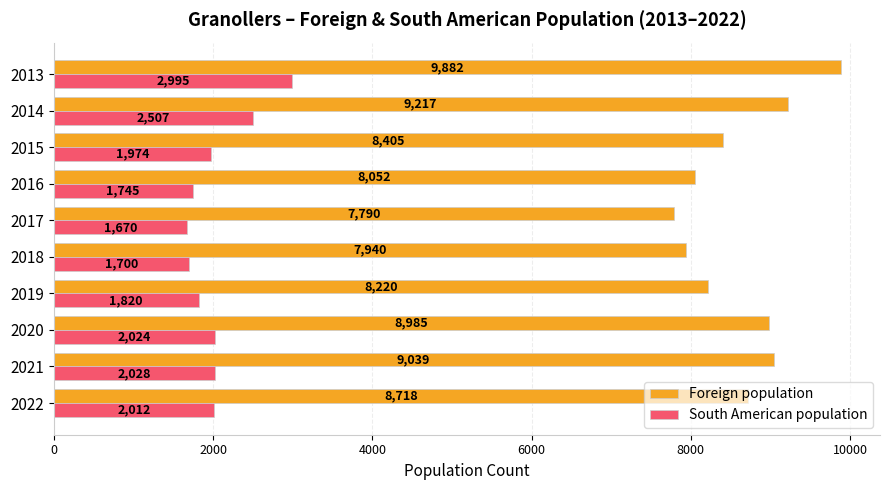

Which label corresponds to the smallest value in the chart?

2017